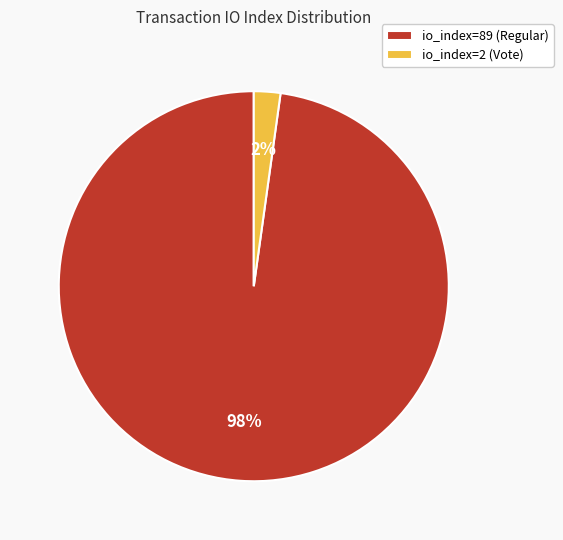

To the nearest percent, what percentage of the pie is io_index=2 (Vote)?

2%